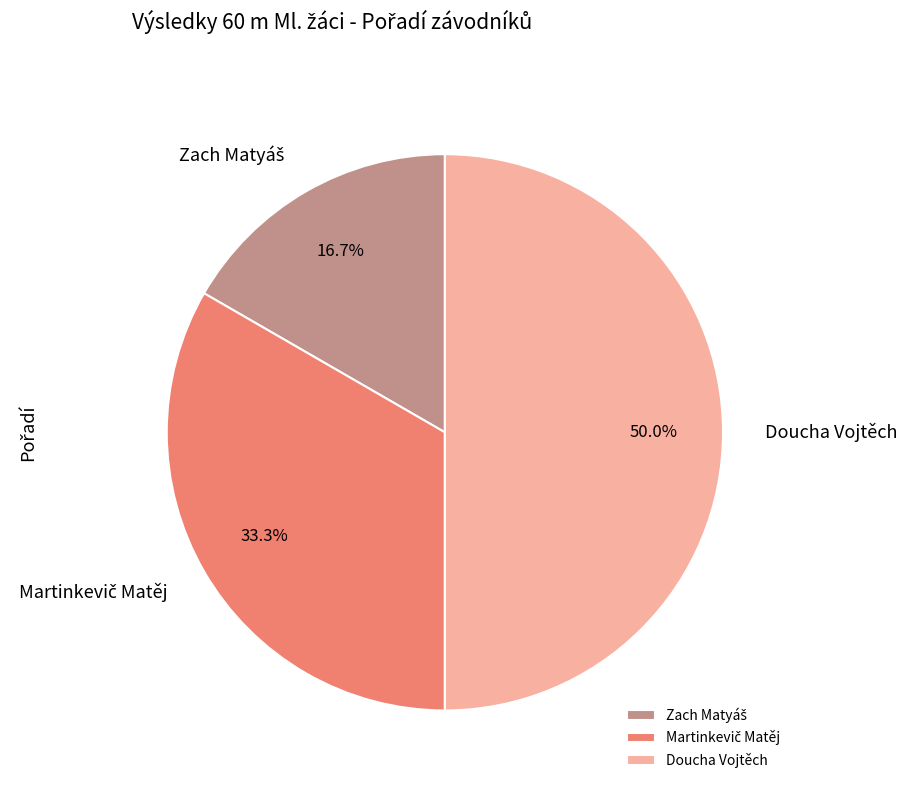

What is the largest slice in the pie chart?

Doucha Vojtěch